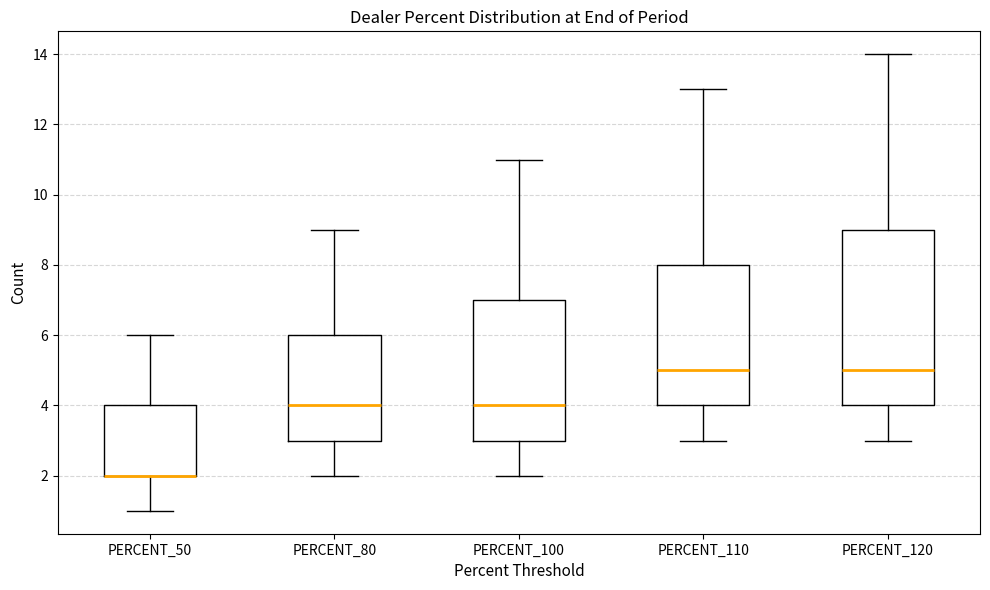

Which box is the tallest, from its lower edge to its upper edge?

PERCENT_120